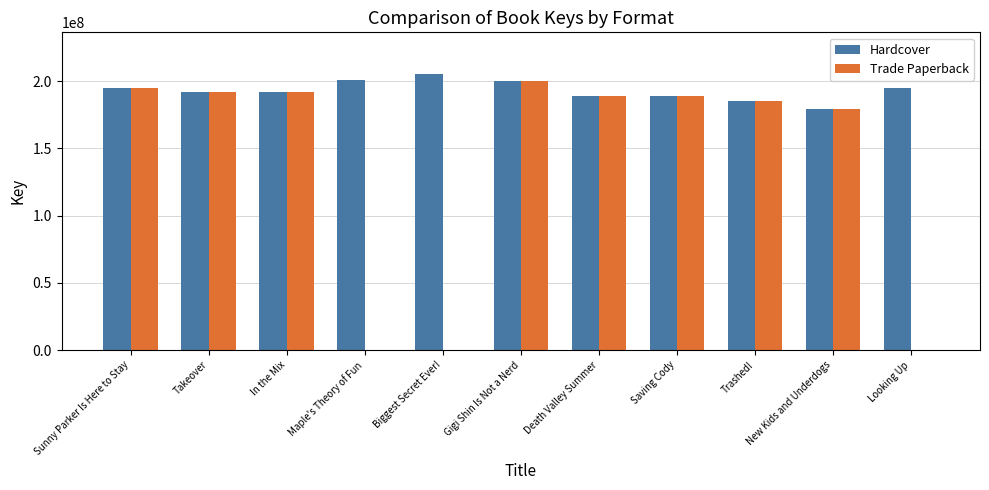

Between Gigi Shin Is Not a Nerd and Looking Up, which series saw the biggest shift?

Trade Paperback